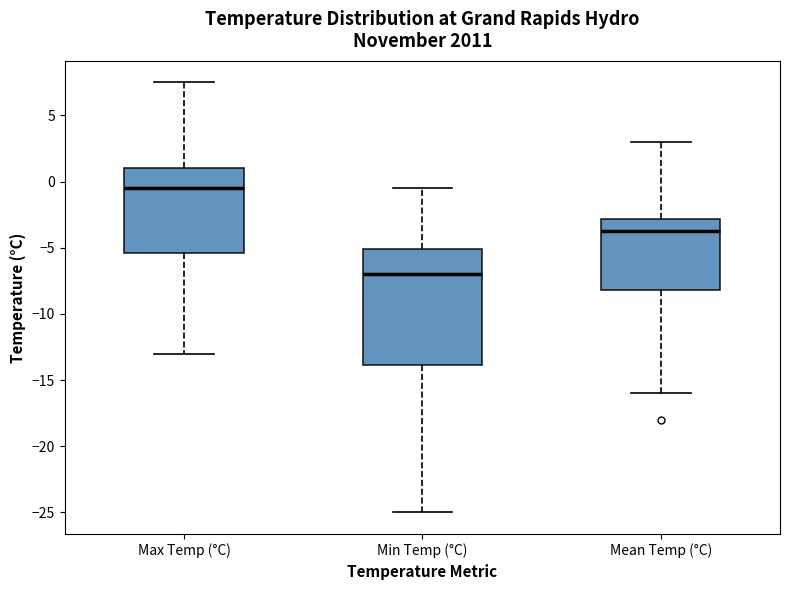

Reading left to right, read every box against the y-axis: the position of its median line, the range the box covers, and the ends of its whiskers. The values are not printed on the chart, so give them approximately, as read against the axis.

Max Temp (°C): median -0.5, box -5.5 to 1.0, whiskers -13.0 to 7.5
Min Temp (°C): median -7.0, box -14.0 to -5.0, whiskers -25.0 to -0.5
Mean Temp (°C): median -3.5, box -8.0 to -3.0, whiskers -16.0 to 3.0